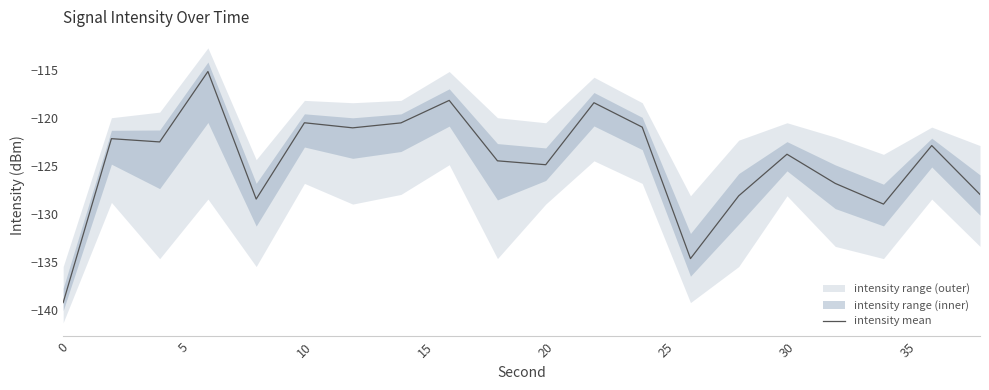

What is the difference between the second highest and minimum values?

21.1